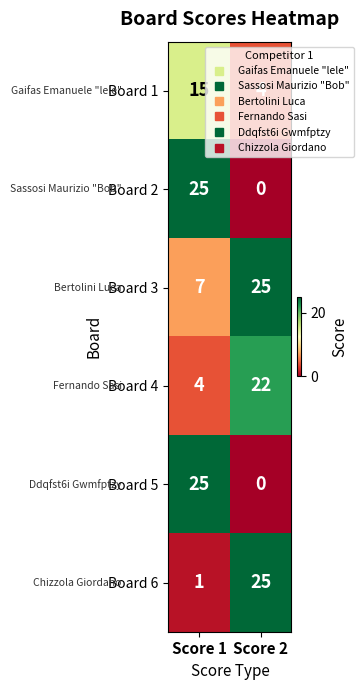

Read the Board 1 value at Score 1.

15